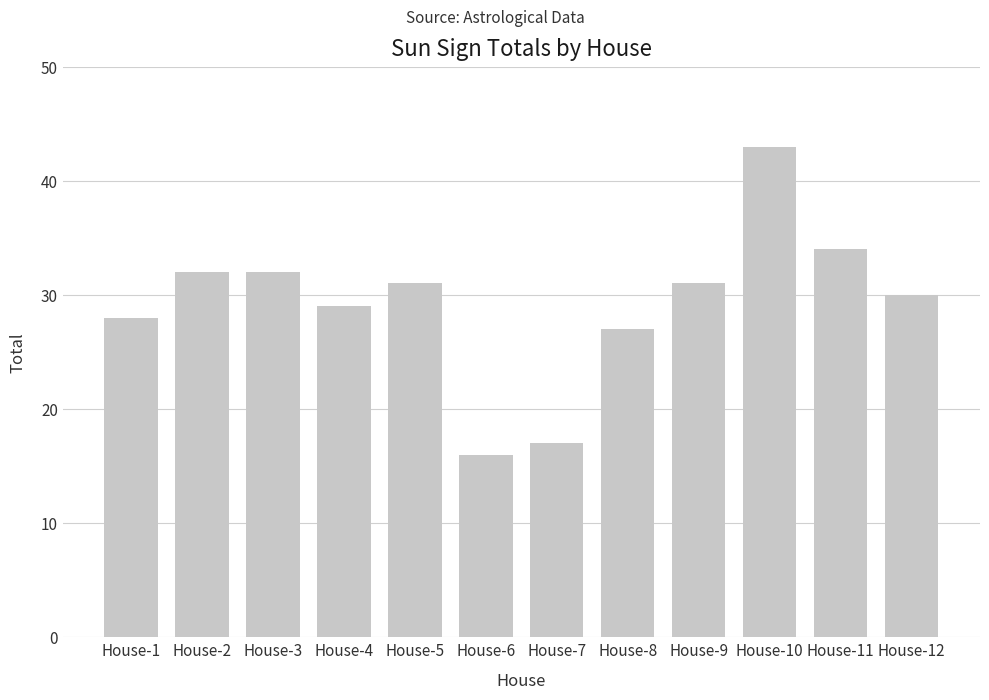

What is the sum of the values at House-2 and House-1?

60